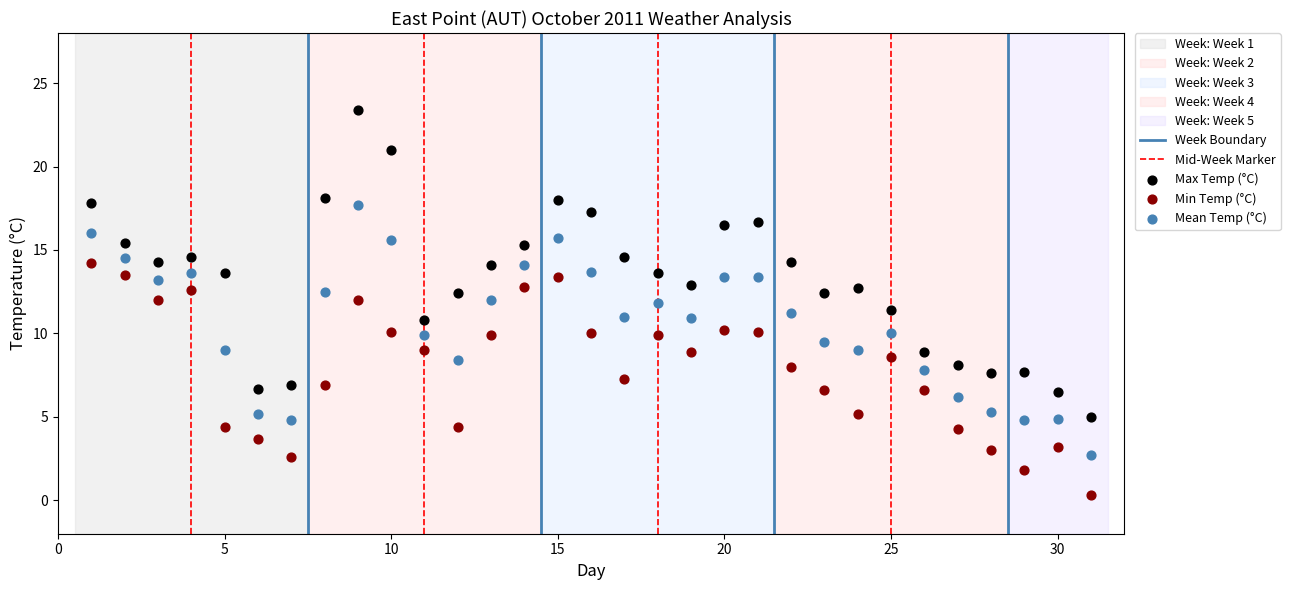

Across all data points, what is the range of Y values (max minus min)?

23.1